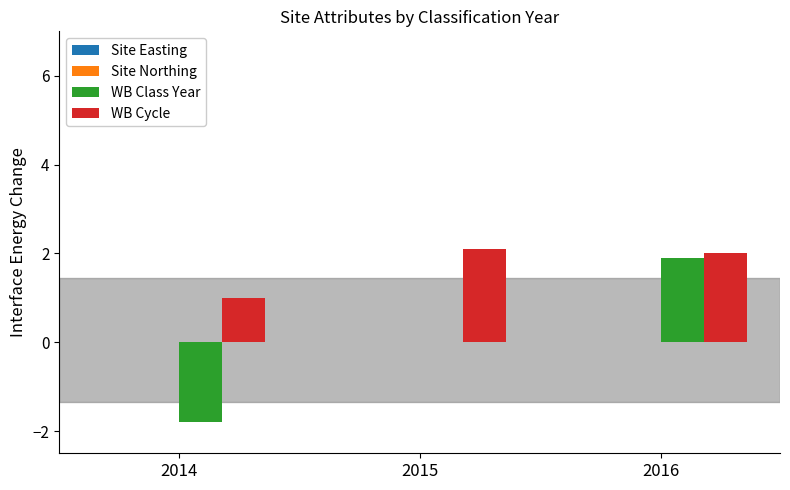

Between 2014 and 2015, which series saw the biggest shift?

WB Class Year